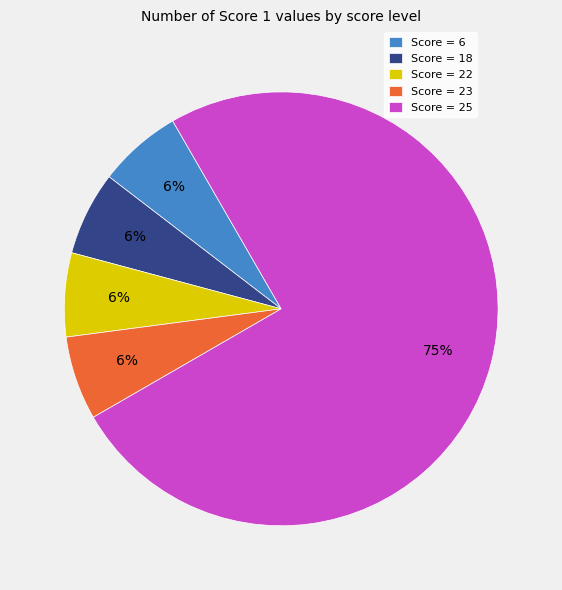

Do Score = 25 and Score = 6 together represent more than half of the pie?

Yes